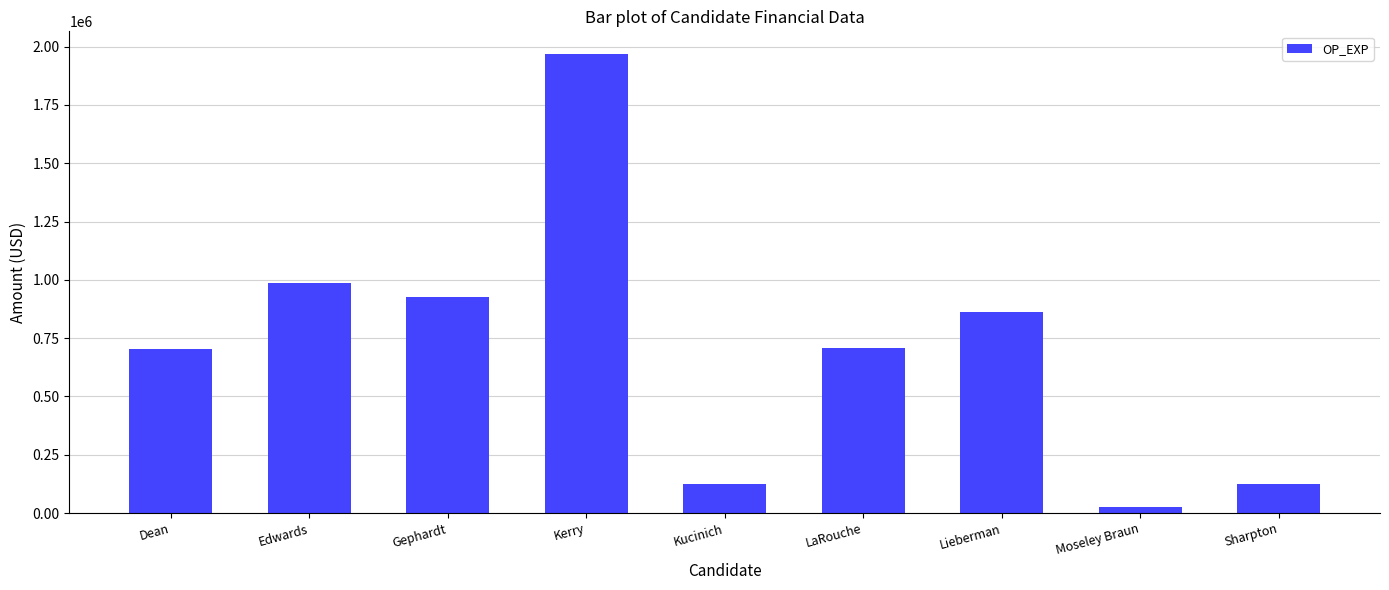

What is the difference between the maximum and minimum values?

1939698.9